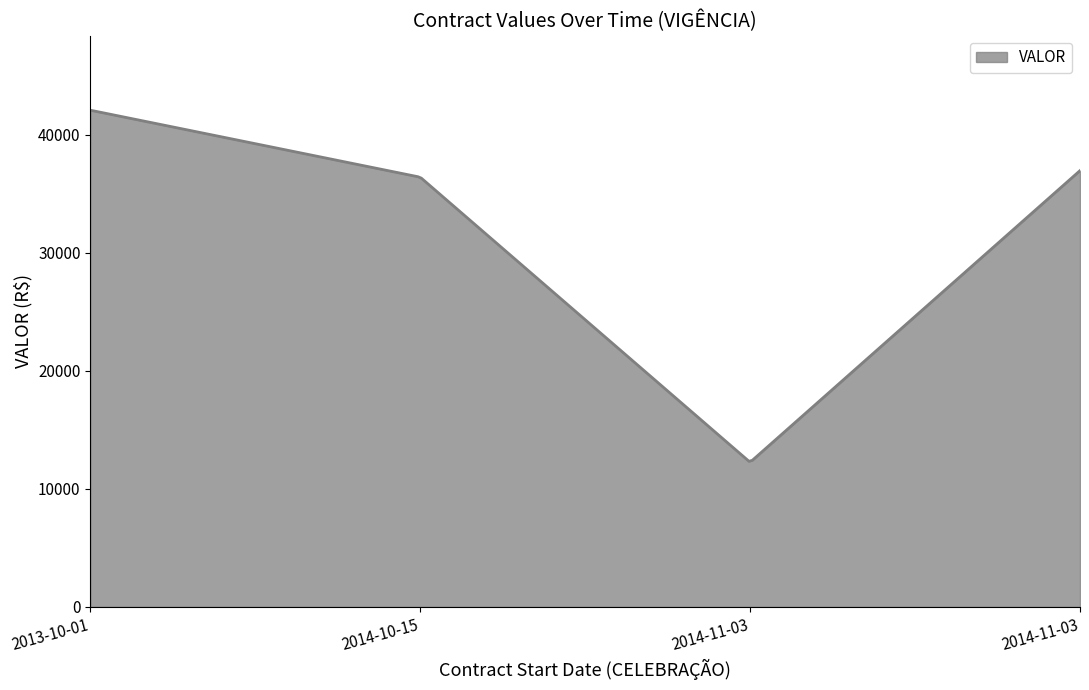

What is the greatest value displayed?

42091.2